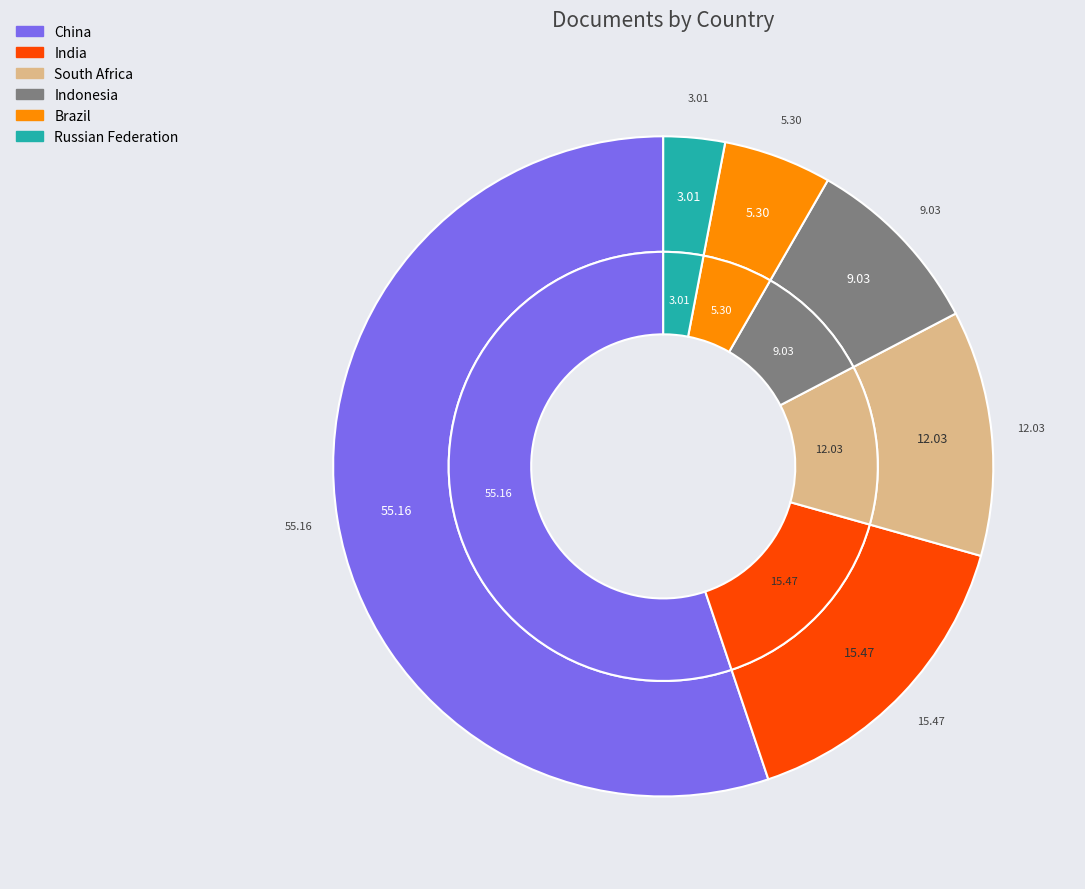

Is there a majority slice in this chart?

Yes